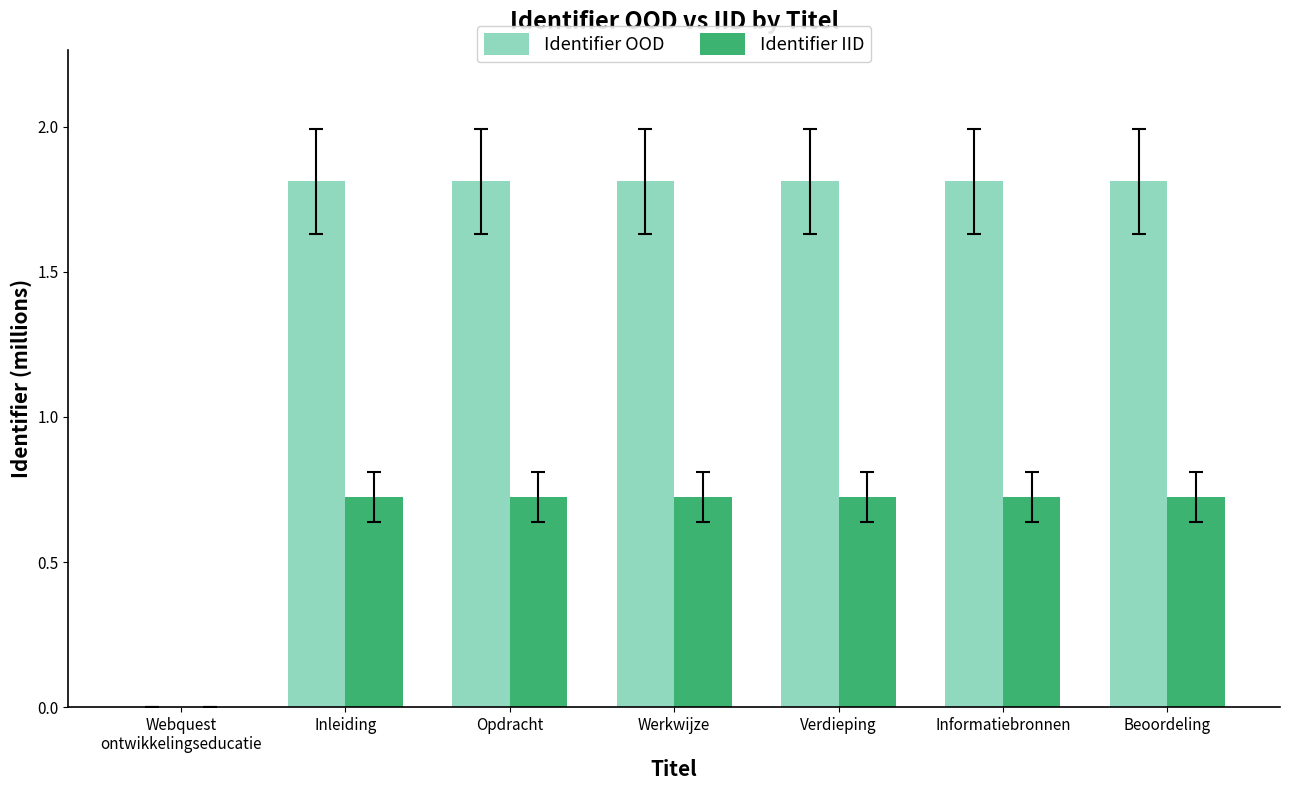

Is the value of Identifier OOD at Werkwijze greater than the value of Identifier IID at Beoordeling?

Yes